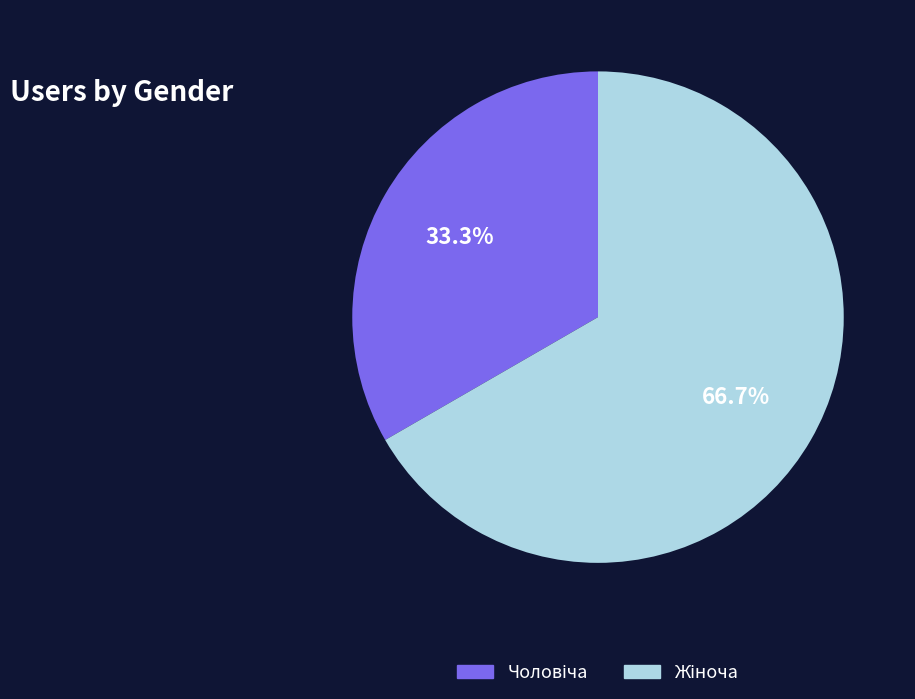

Is there any slice that represents more than half of the pie?

Yes